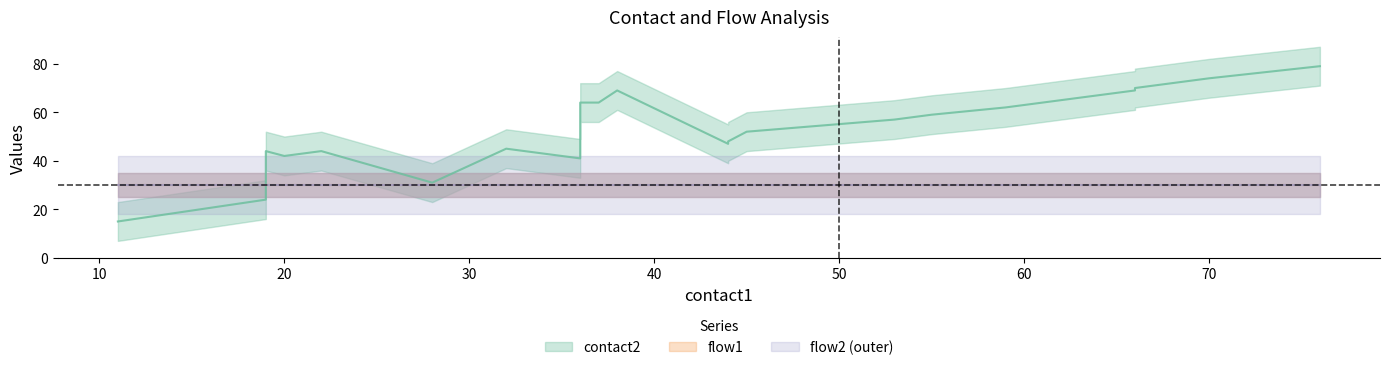

Where is flow2 nearest to the value 1?

11